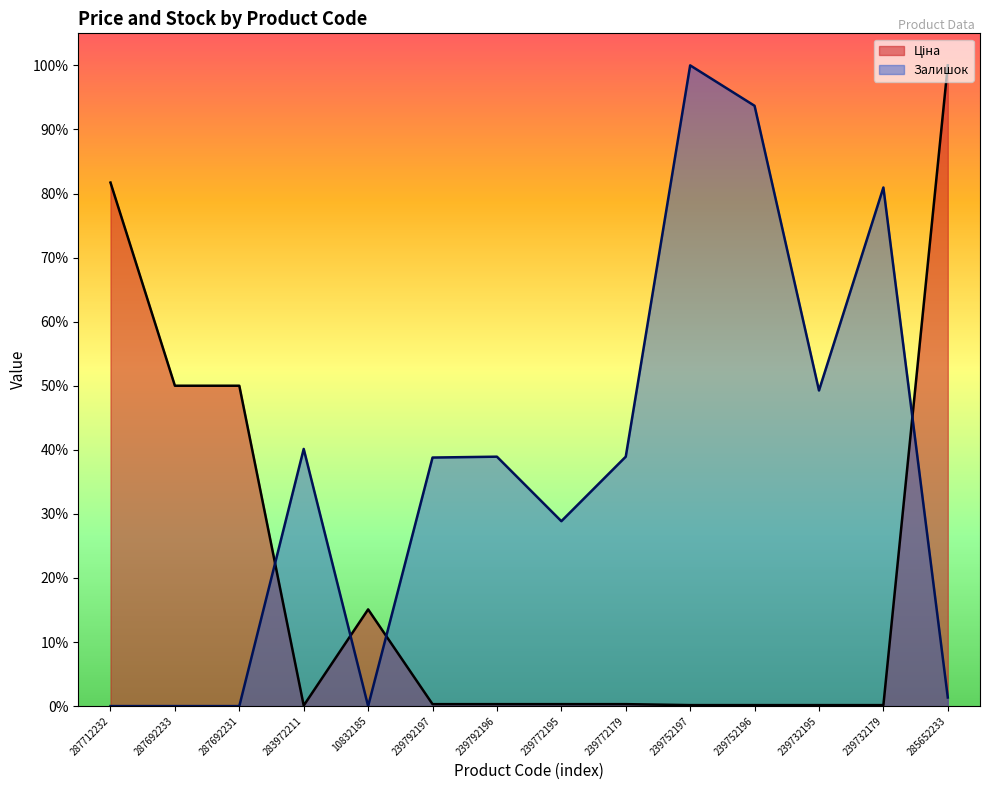

Where do Ціна and Залишок first cross each other?

287692231 and 283972211